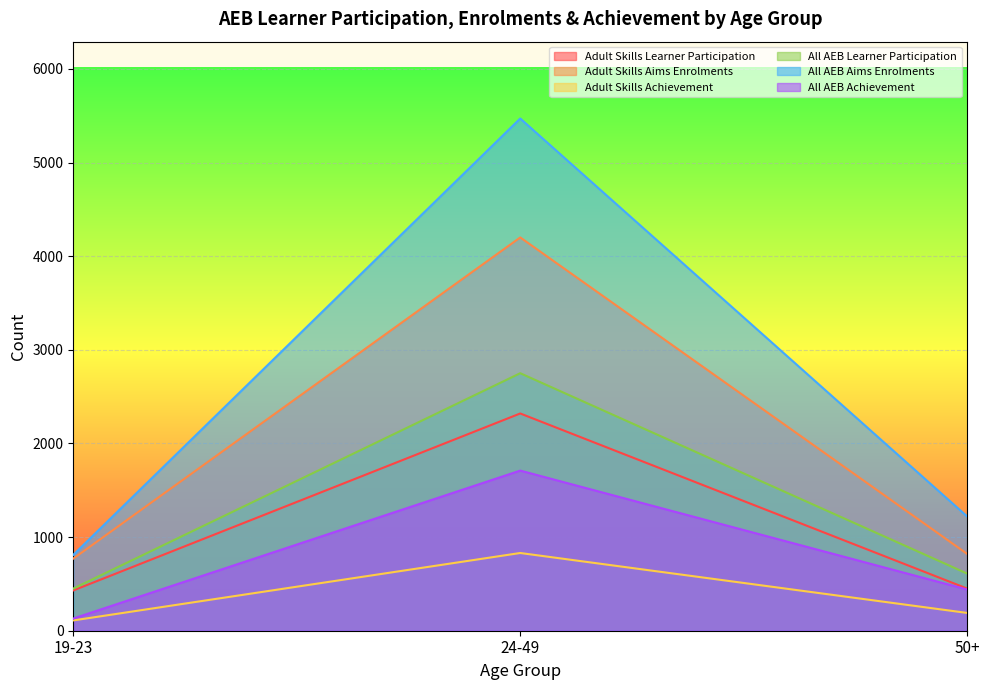

What position from the left is 50+?

3